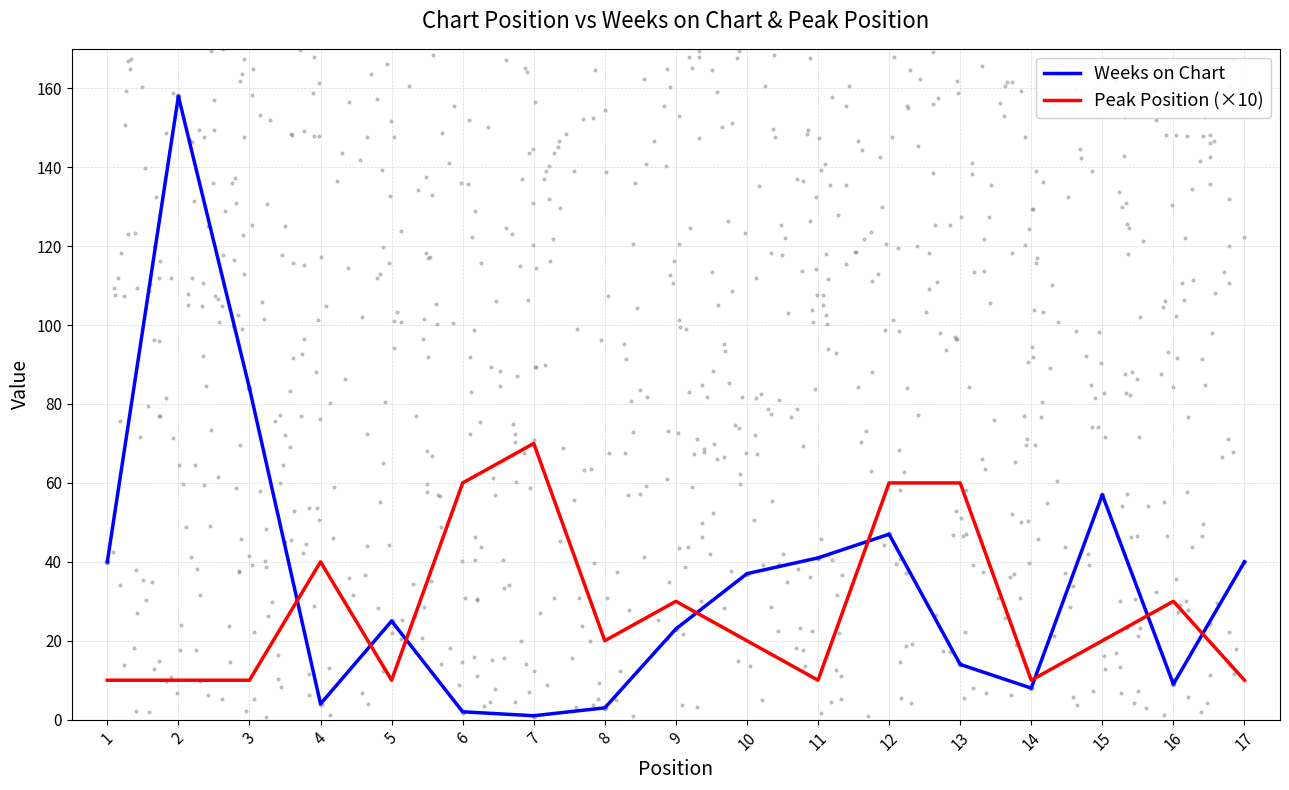

At how many categories does at least one series exceed 3?

17